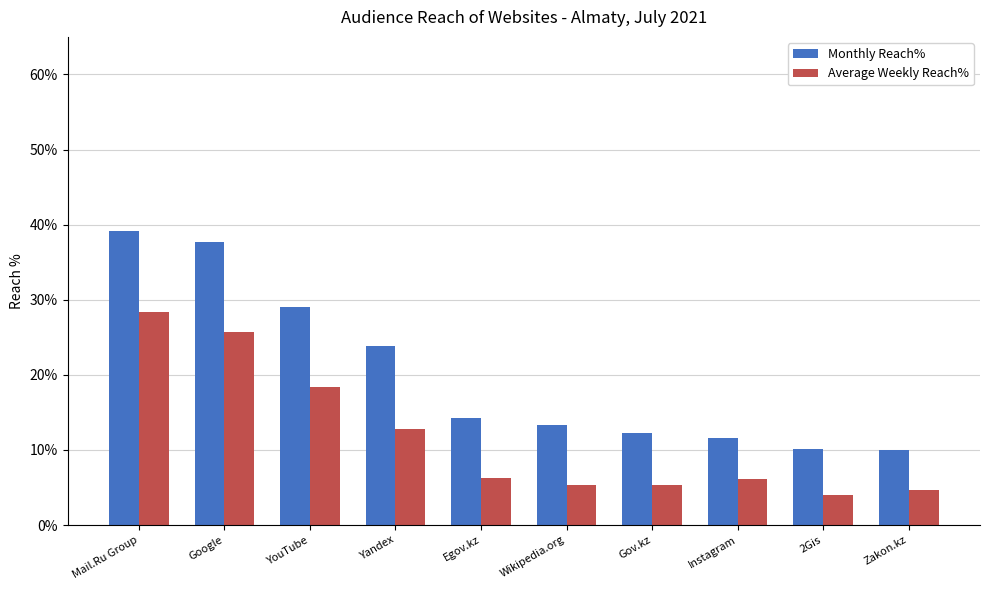

Is the value of Monthly Reach% at YouTube greater than the value of Average Weekly Reach% at YouTube?

Yes